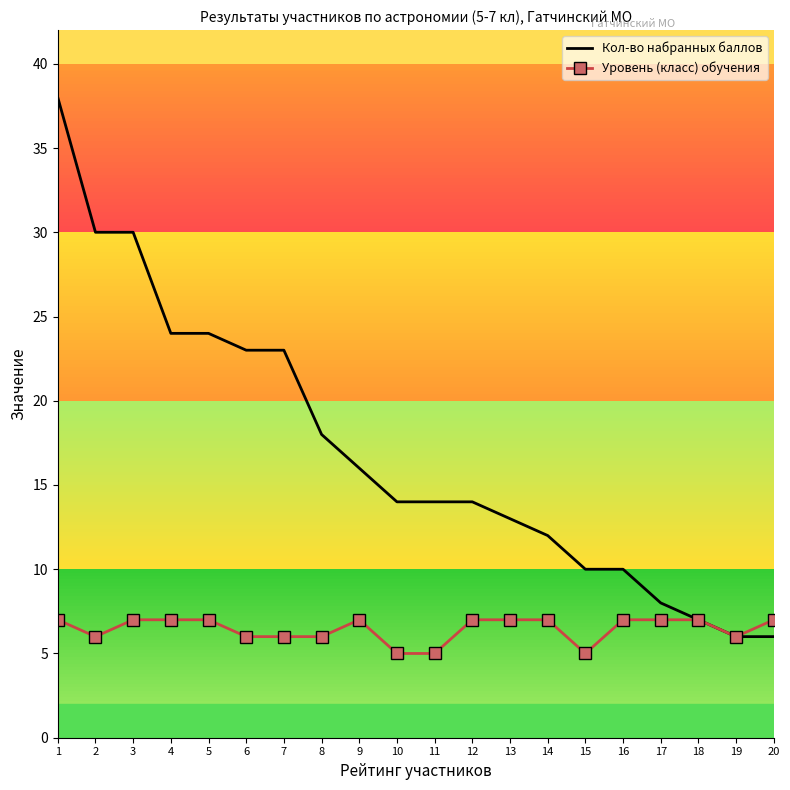

What is the maximum value for Уровень (класс) обучения?

7